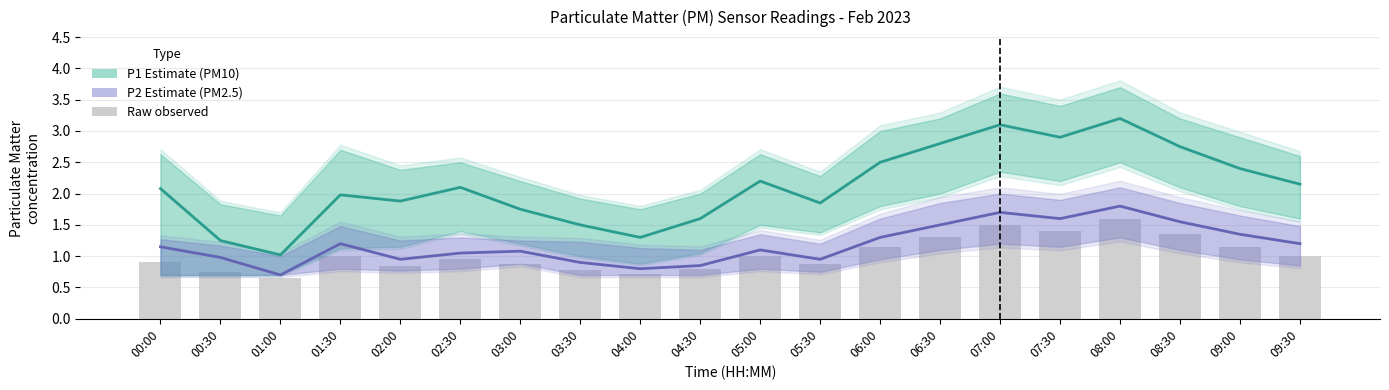

Reading left to right, what are all the values shown in this chart?

P1 (PM10 Estimate): 2.1	1.2	1.0	2.0	1.9	2.1	1.8	1.5	1.3	1.6	2.2	1.9	2.5	2.8	3.1	2.9	3.2	2.8	2.4	2.1
P2 (PM2.5 Estimate): 1.1	1.0	0.7	1.2	0.9	1.1	1.1	0.9	0.8	0.8	1.1	0.9	1.3	1.5	1.7	1.6	1.8	1.6	1.4	1.2
Observed (P2 raw): 0.9	0.8	0.7	1.0	0.8	0.9	0.9	0.8	0.7	0.8	1.0	0.9	1.1	1.3	1.5	1.4	1.6	1.4	1.1	1.0